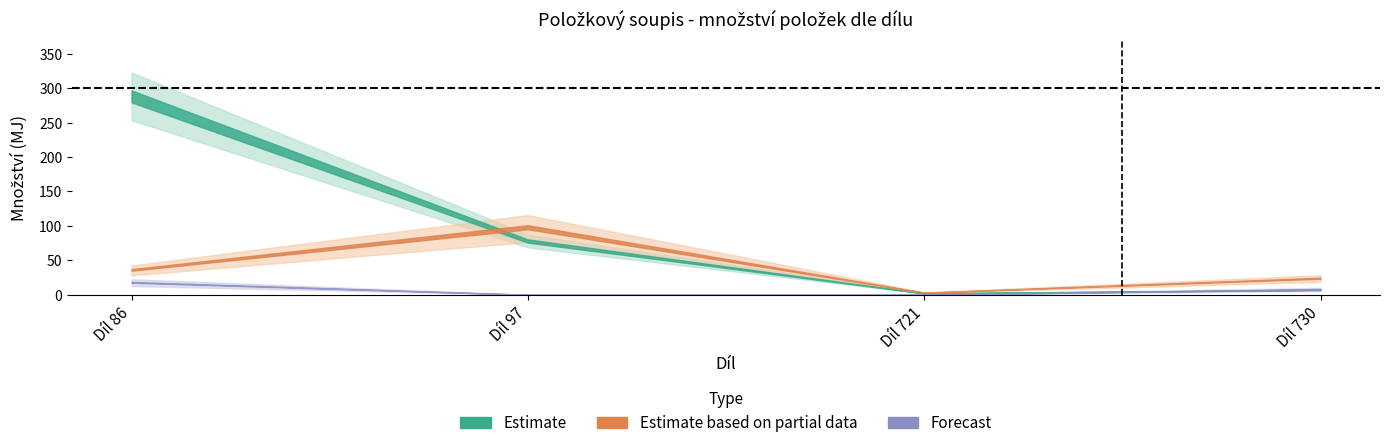

How many times do Estimate based on partial data and Estimate cross each other?

1